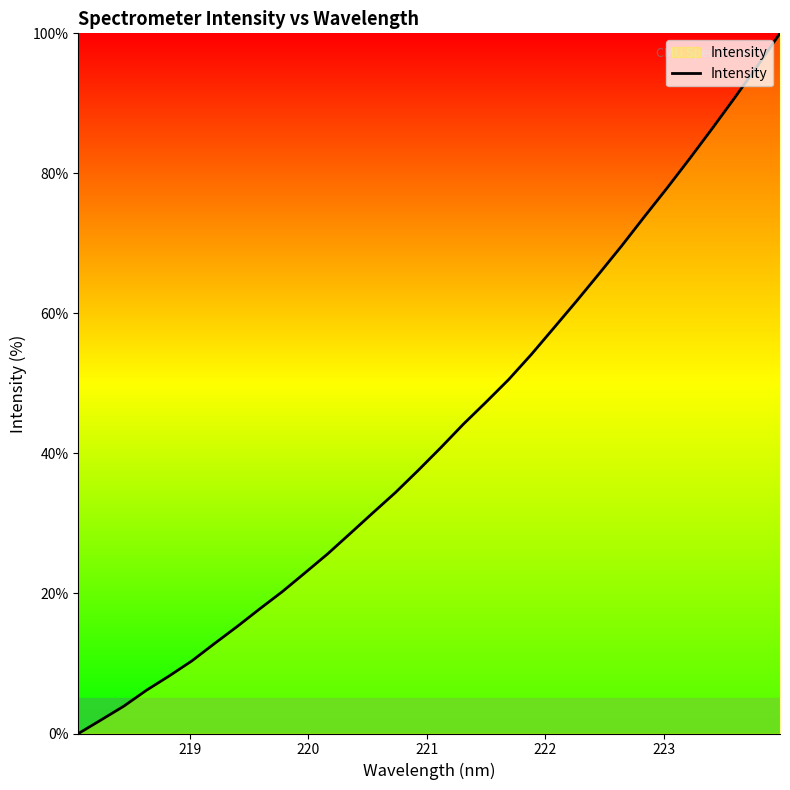

What is the maximum value shown in the chart?

100.0